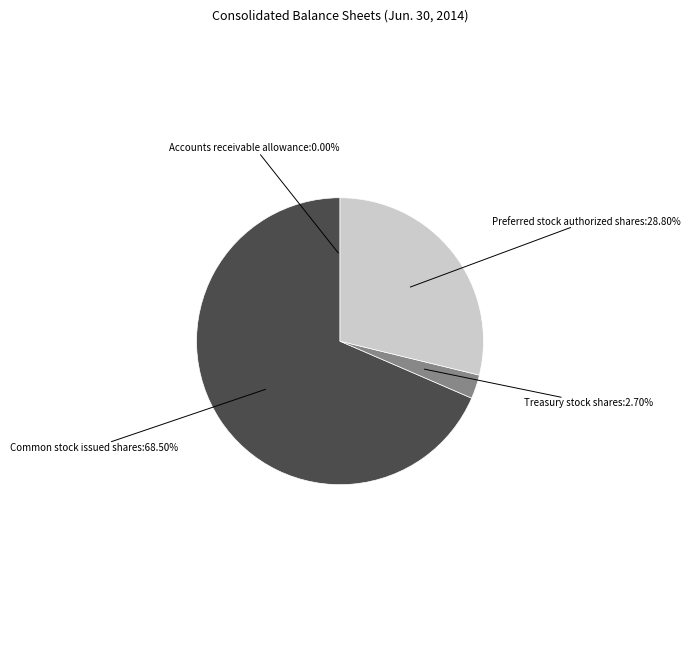

Is there a majority slice in this chart?

Yes